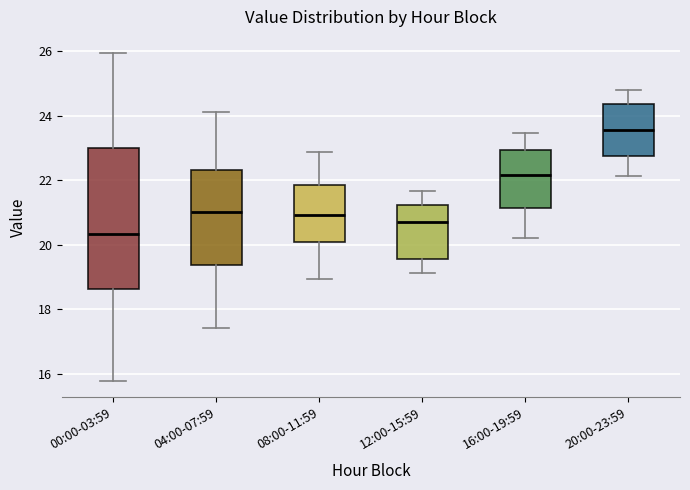

Reading left to right, read every box against the y-axis: the position of its median line, the range the box covers, and the ends of its whiskers. The values are not printed on the chart, so give them approximately, as read against the axis.

00:00-03:59: median 20.4, box 18.6 to 23.0, whiskers 15.8 to 26.0
04:00-07:59: median 21.0, box 19.4 to 22.4, whiskers 17.4 to 24.2
08:00-11:59: median 21.0, box 20.0 to 21.8, whiskers 19.0 to 22.8
12:00-15:59: median 20.8, box 19.6 to 21.2, whiskers 19.2 to 21.6
16:00-19:59: median 22.2, box 21.2 to 23.0, whiskers 20.2 to 23.4
20:00-23:59: median 23.6, box 22.8 to 24.4, whiskers 22.2 to 24.8